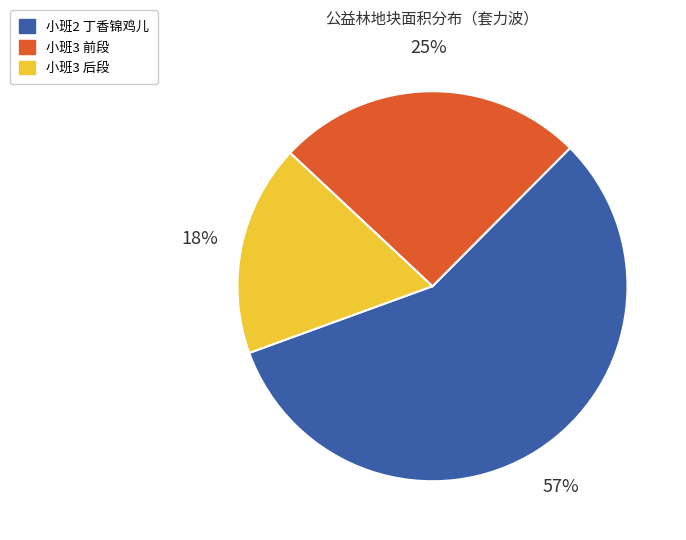

Count the number of slices in the pie.

3